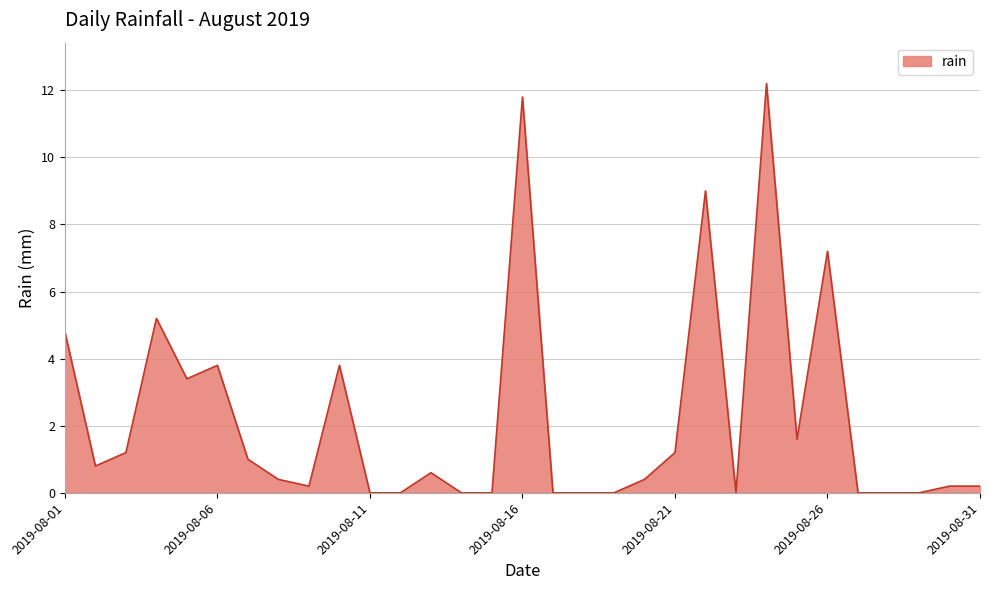

Reading right to left, list all the values displayed in this chart.

0.2	0.2	0.0	0.0	0.0	7.2	1.6	12.2	0.0	9.0	1.2	0.4	0.0	0.0	0.0	11.8	0.0	0.0	0.6	0.0	0.0	3.8	0.2	0.4	1.0	3.8	3.4	5.2	1.2	0.8	4.8